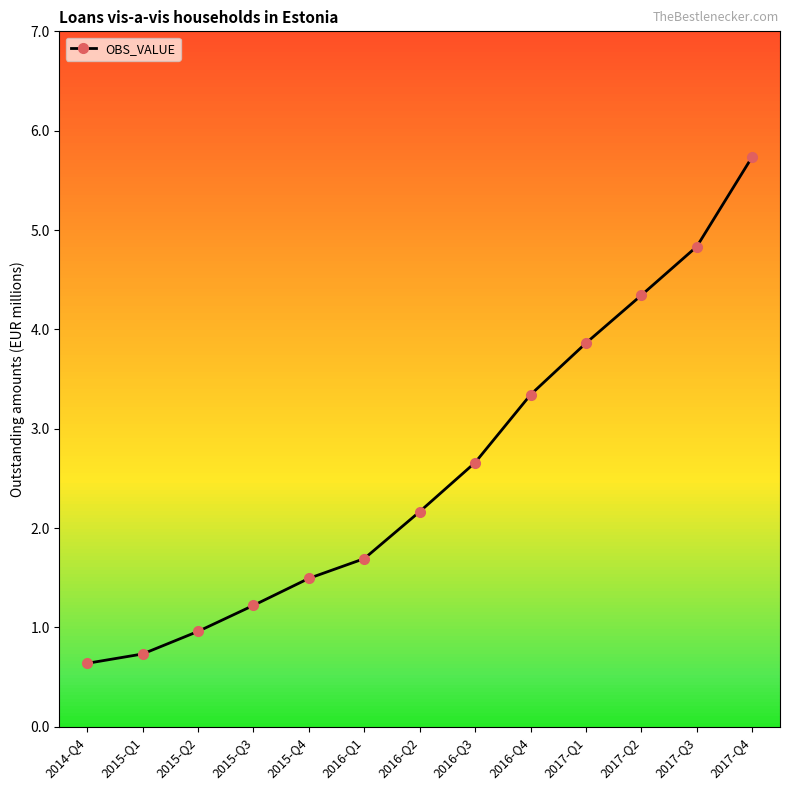

The chart shows a value of 2.5 at 2015-Q4. True or false?

False